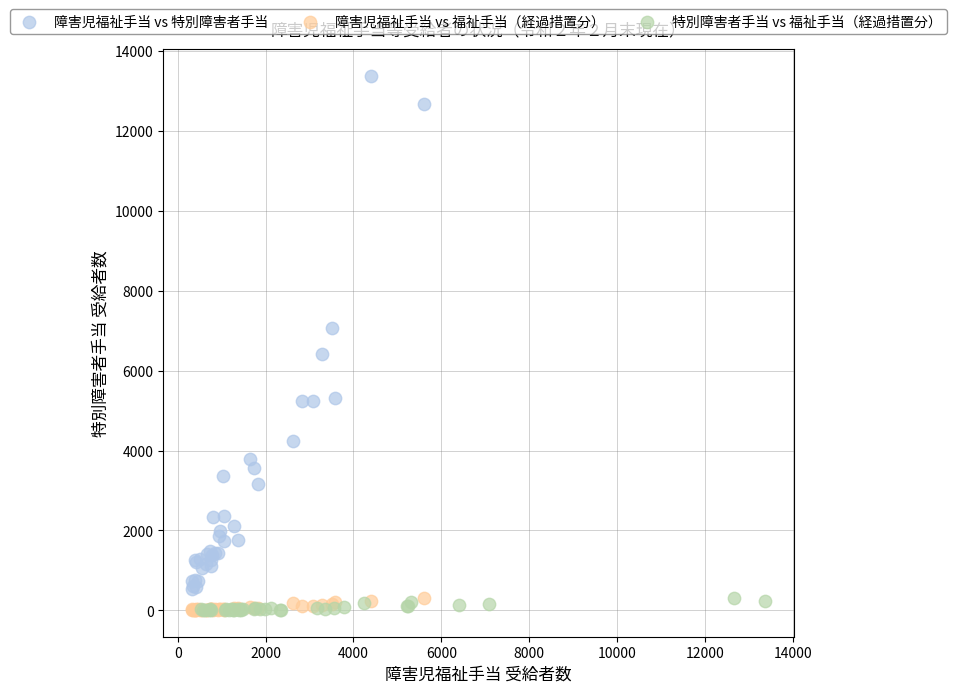

Which series contains the highest Y value?

障害児福祉手当 vs 特別障害者手当